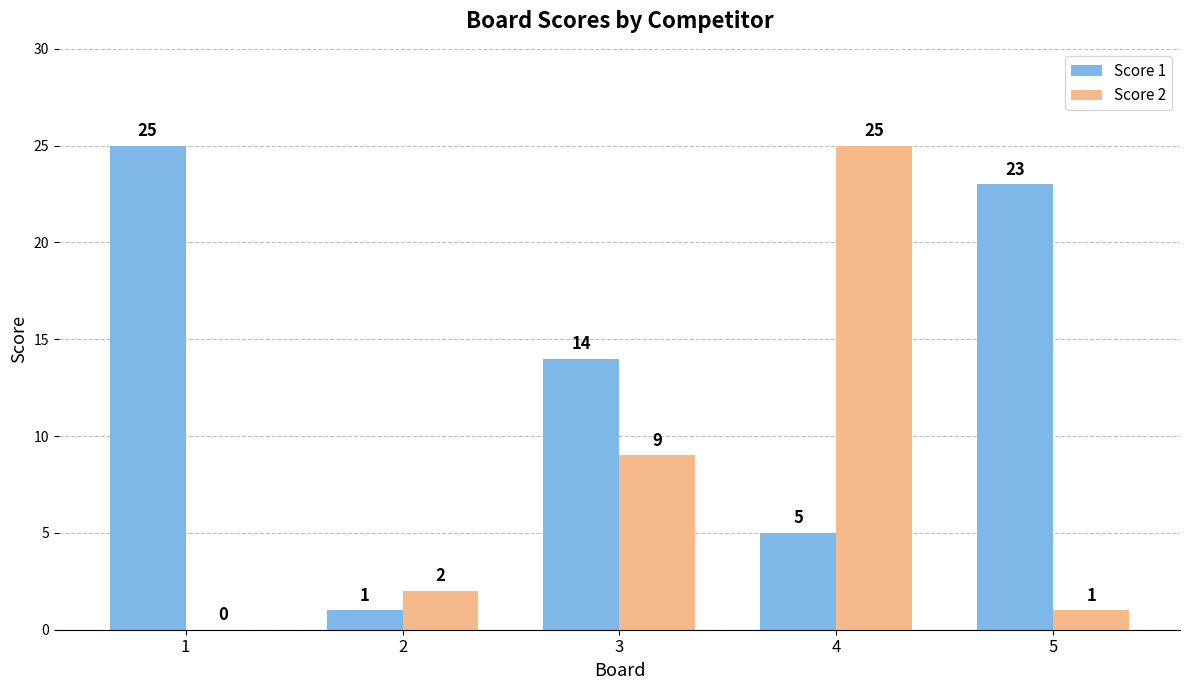

Read the Score 1 value at 4.

5